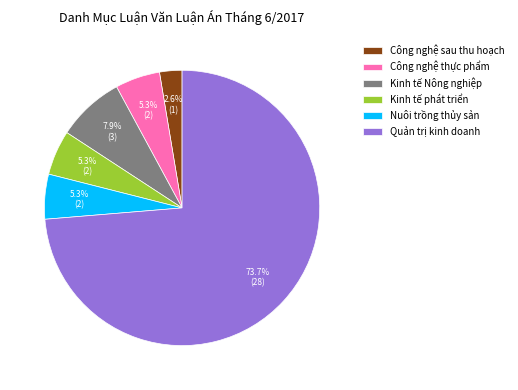

Which category has the biggest portion of the pie?

Quản trị kinh doanh